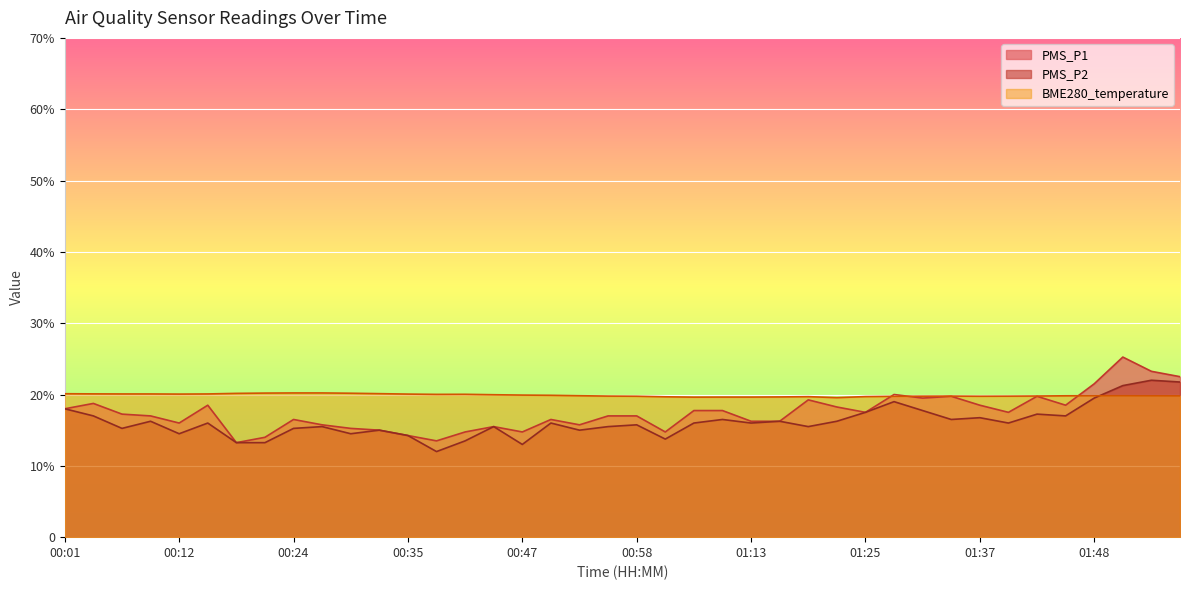

Does the chart display data point markers on the line(s)?

No